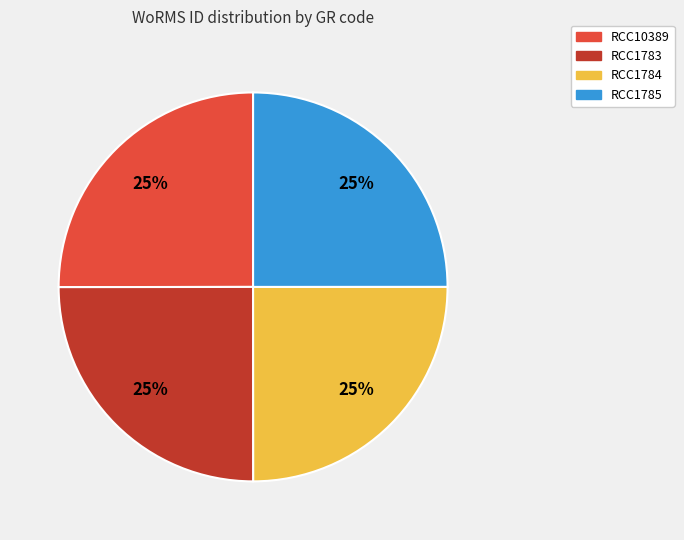

How many slices are in this pie chart?

4